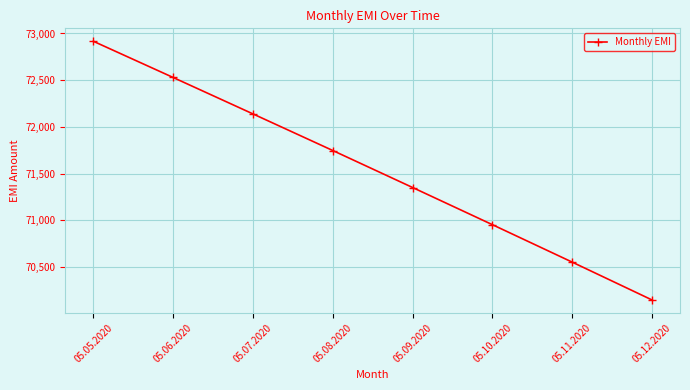

What position from the right is 05.06.2020?

7